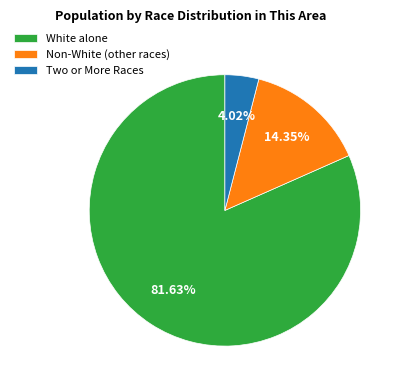

How many slices are in this pie chart?

3